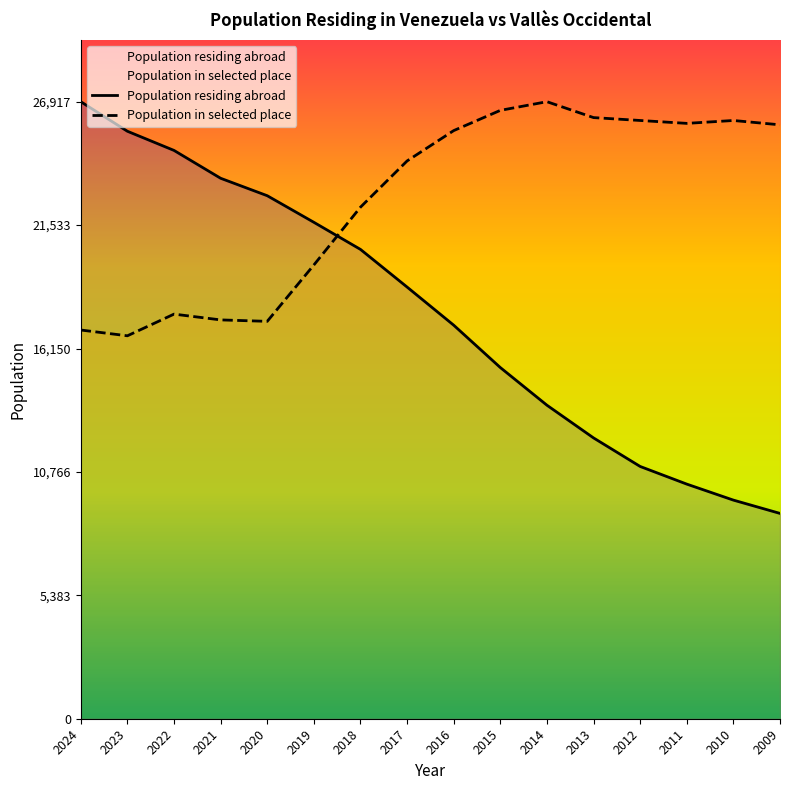

Reading left to right, transcribe all the data shown in this chart.

Population residing abroad: 2024=26917.0	2023=25628.0	2022=24792.0	2021=23577.0	2020=22816.0	2019=21656.0	2018=20474.0	2017=18831.0	2016=17168.0	2015=15320.0	2014=13677.0	2013=12250.0	2012=11005.0	2011=10235.0	2010=9537.0	2009=8957.0
Population in selected place: 2024=16957.1	2023=16704.9	2022=17650.5	2021=17398.3	2020=17335.3	2019=19793.8	2018=22315.3	2017=24332.5	2016=25656.3	2015=26538.8	2014=26917.0	2013=26223.6	2012=26097.5	2011=25971.4	2010=26097.5	2009=25908.4